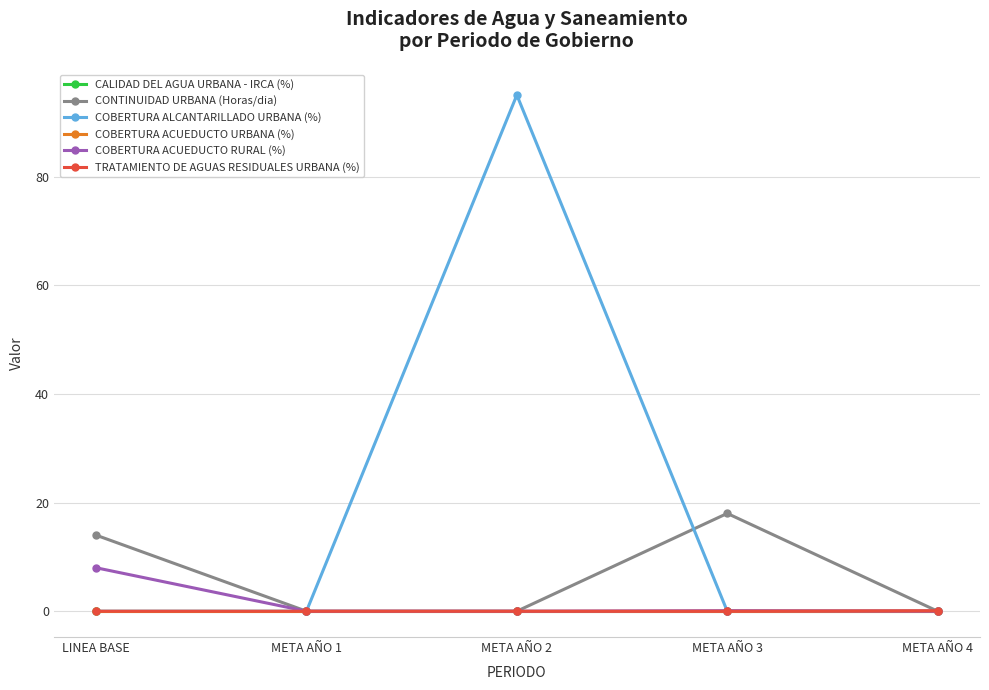

Reading left to right, what are all the values shown in this chart?

CALIDAD DEL AGUA URBANA - IRCA (%): LINEA BASE=0.0	META AÑO 1=0.0	META AÑO 2=0.0	META AÑO 3=0.0	META AÑO 4=0.0
CONTINUIDAD URBANA (Horas/dia): LINEA BASE=14.0	META AÑO 1=0.0	META AÑO 2=0.0	META AÑO 3=18.0	META AÑO 4=0.0
COBERTURA ALCANTARILLADO URBANA (%): LINEA BASE=0.0	META AÑO 1=0.0	META AÑO 2=95.0	META AÑO 3=0.0	META AÑO 4=0.0
COBERTURA ACUEDUCTO URBANA (%): LINEA BASE=0.0	META AÑO 1=0.0	META AÑO 2=0.0	META AÑO 3=0.0	META AÑO 4=0.0
COBERTURA ACUEDUCTO RURAL (%): LINEA BASE=8.0	META AÑO 1=0.0	META AÑO 2=0.0	META AÑO 3=0.1	META AÑO 4=0.0
TRATAMIENTO DE AGUAS RESIDUALES URBANA (%): LINEA BASE=0.0	META AÑO 1=0.0	META AÑO 2=0.0	META AÑO 3=0.0	META AÑO 4=0.1